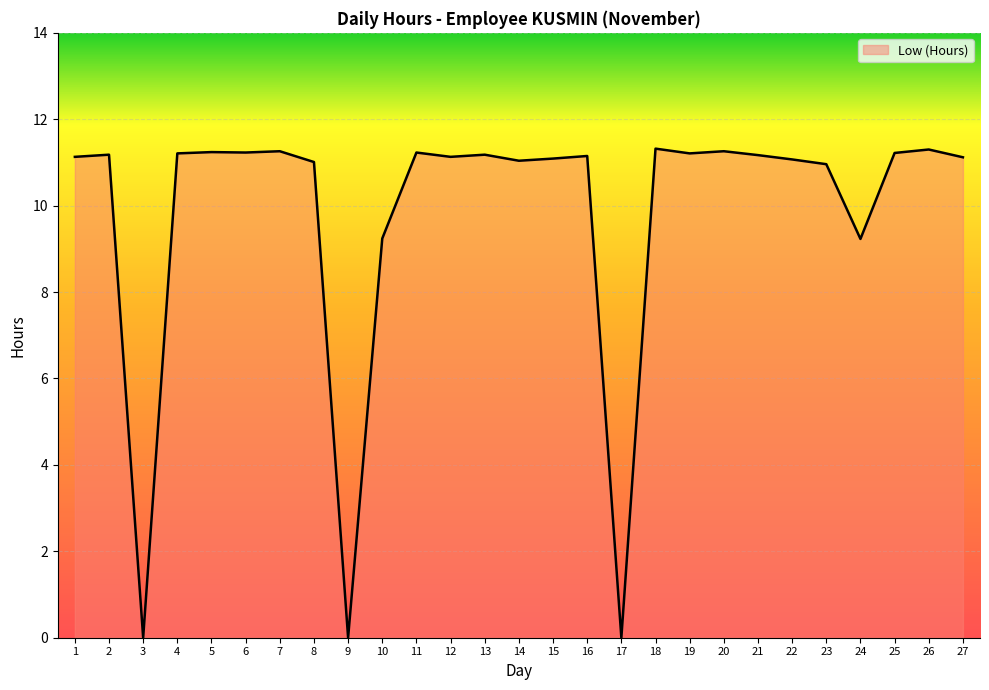

What is the approximate value at 1?

11.1